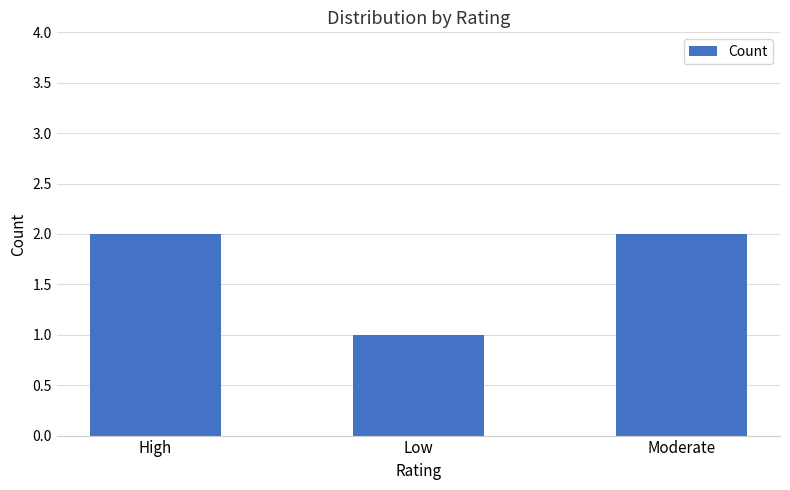

How many values are below 2?

1